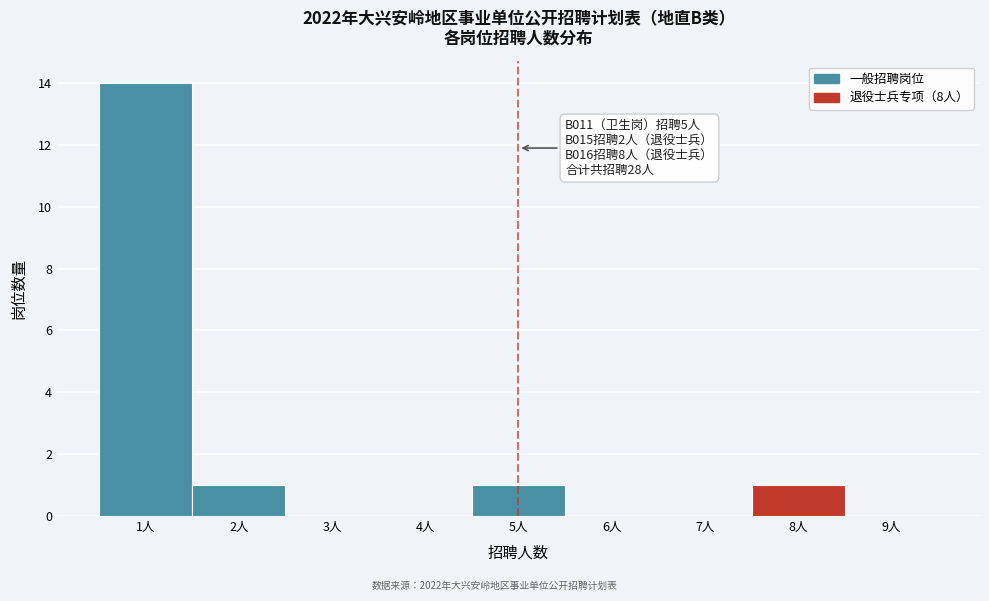

Which range on the x-axis has the tallest bar?

0.5 to 1.5